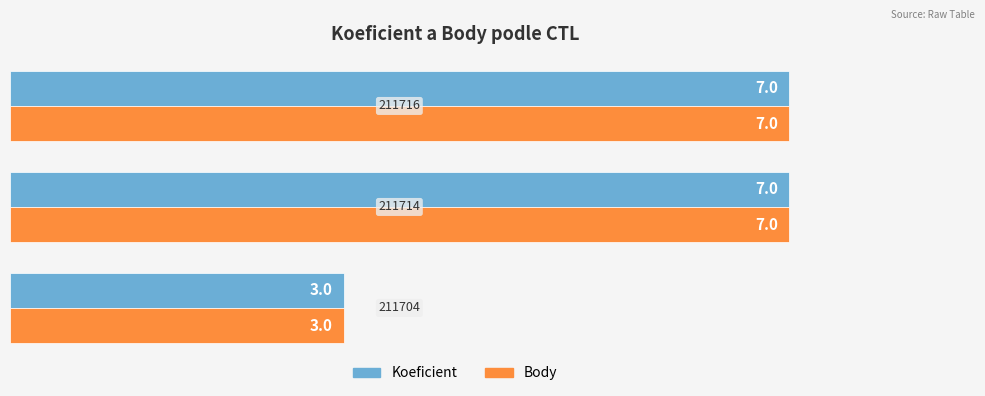

What is the difference between the second highest and minimum values in the Body series?

4